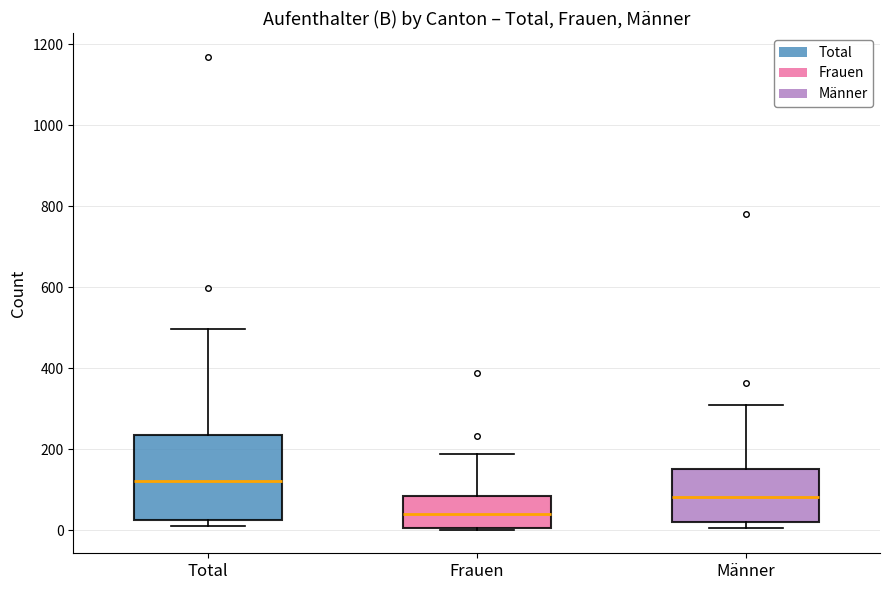

Which box is the tallest, from its lower edge to its upper edge?

Total